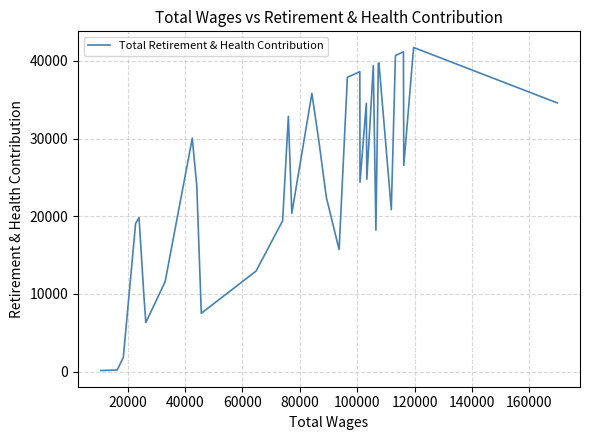

What is the difference between the maximum and minimum values?

41589